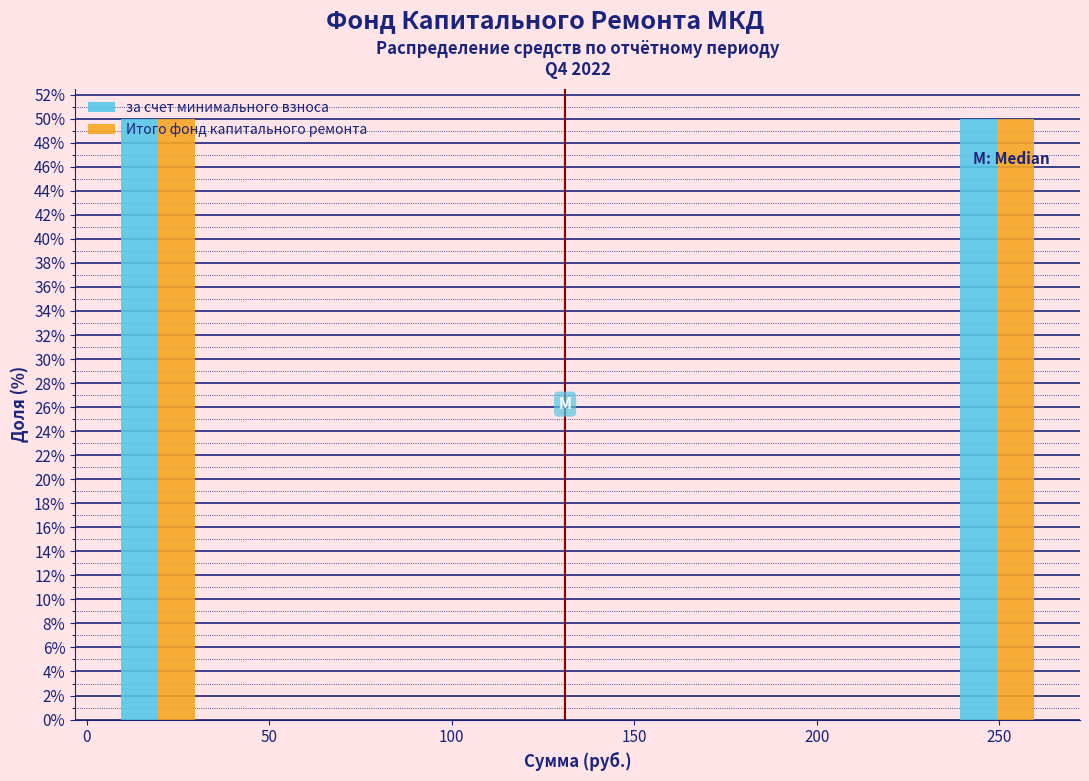

What is the height of the Итого фонд капитального ремонта bar covering 5 to 30 on the x-axis? Neither the bar edges nor the heights are printed on the chart, so give them approximately, as read against the axes.

50